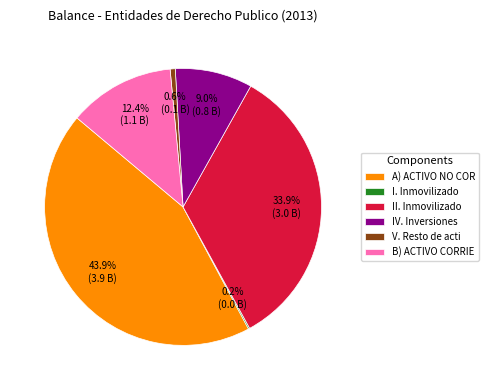

How much of the chart is everything except B) ACTIVO CORRIE?

87.6%